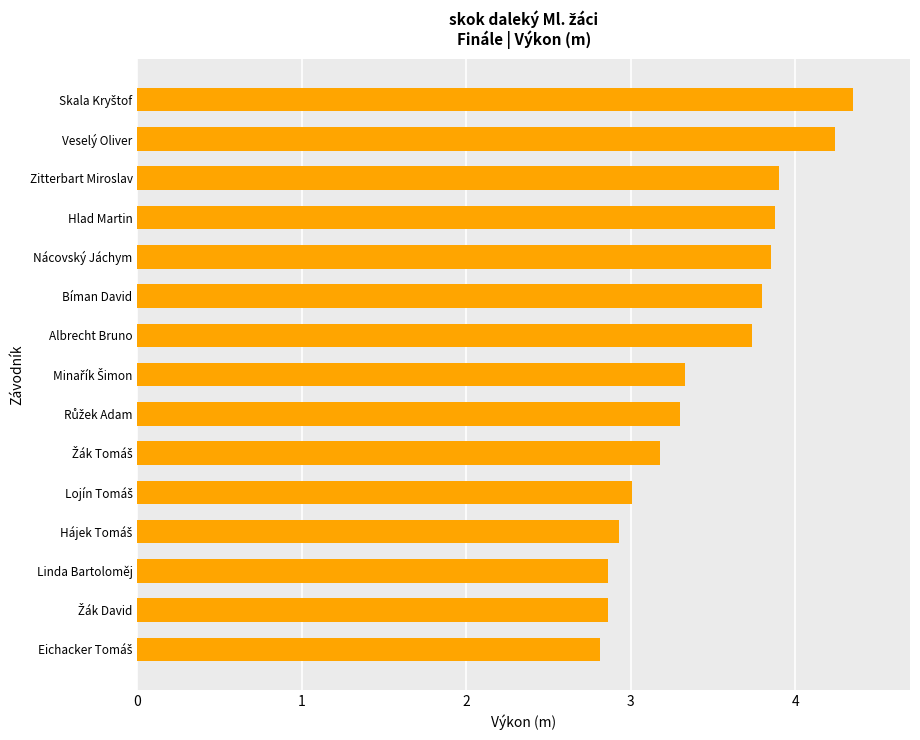

Approximately how many times larger is the value at Nácovský Jáchym compared to Zitterbart Miroslav?

1.0